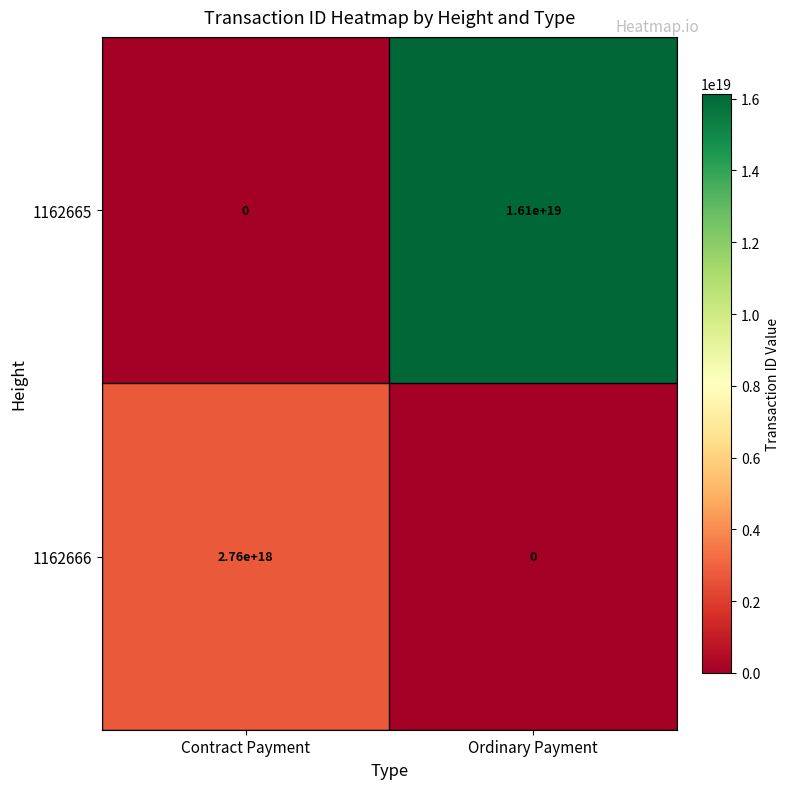

How many categories are shown in the chart?

2